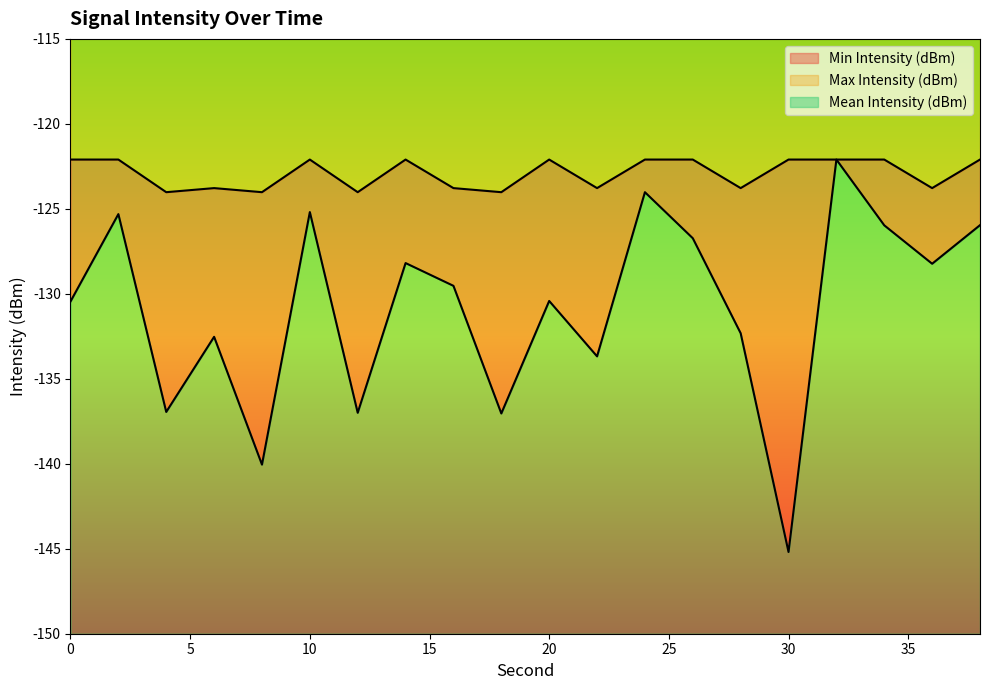

Which category has the lowest value in the Max Intensity (dBm) series?

4